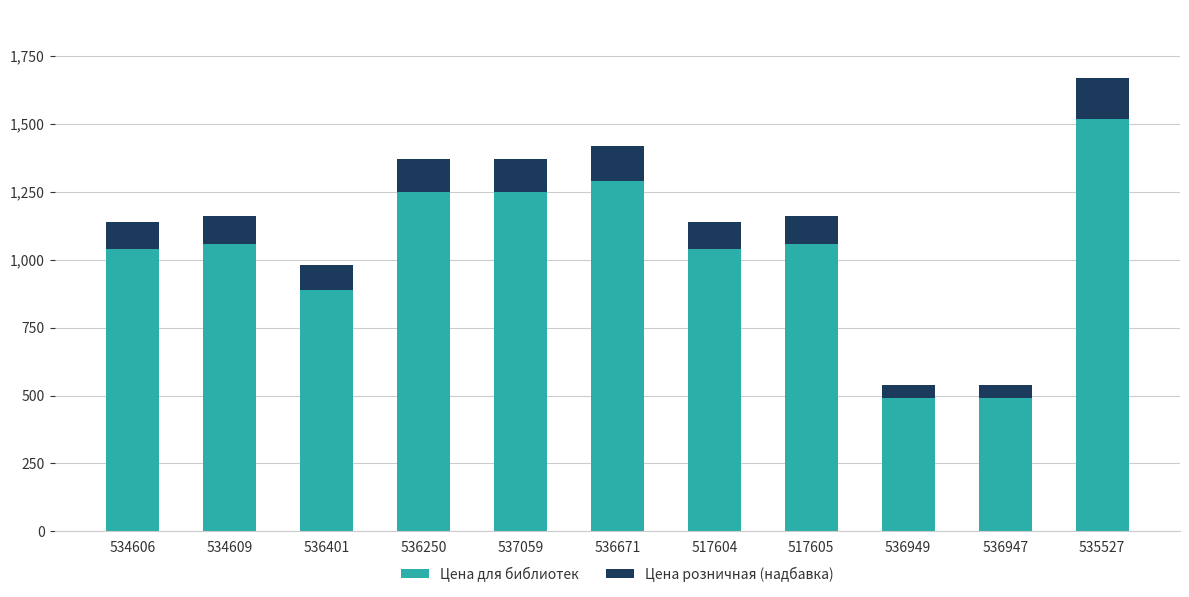

What is the minimum value for Цена для библиотек?

489